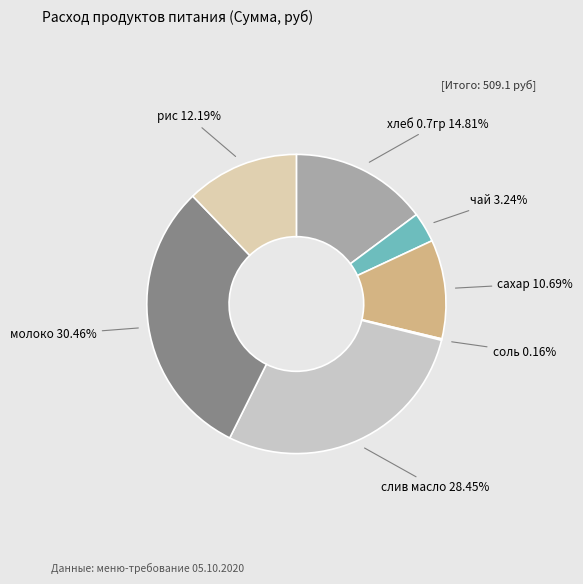

Is there a majority slice in this chart?

No